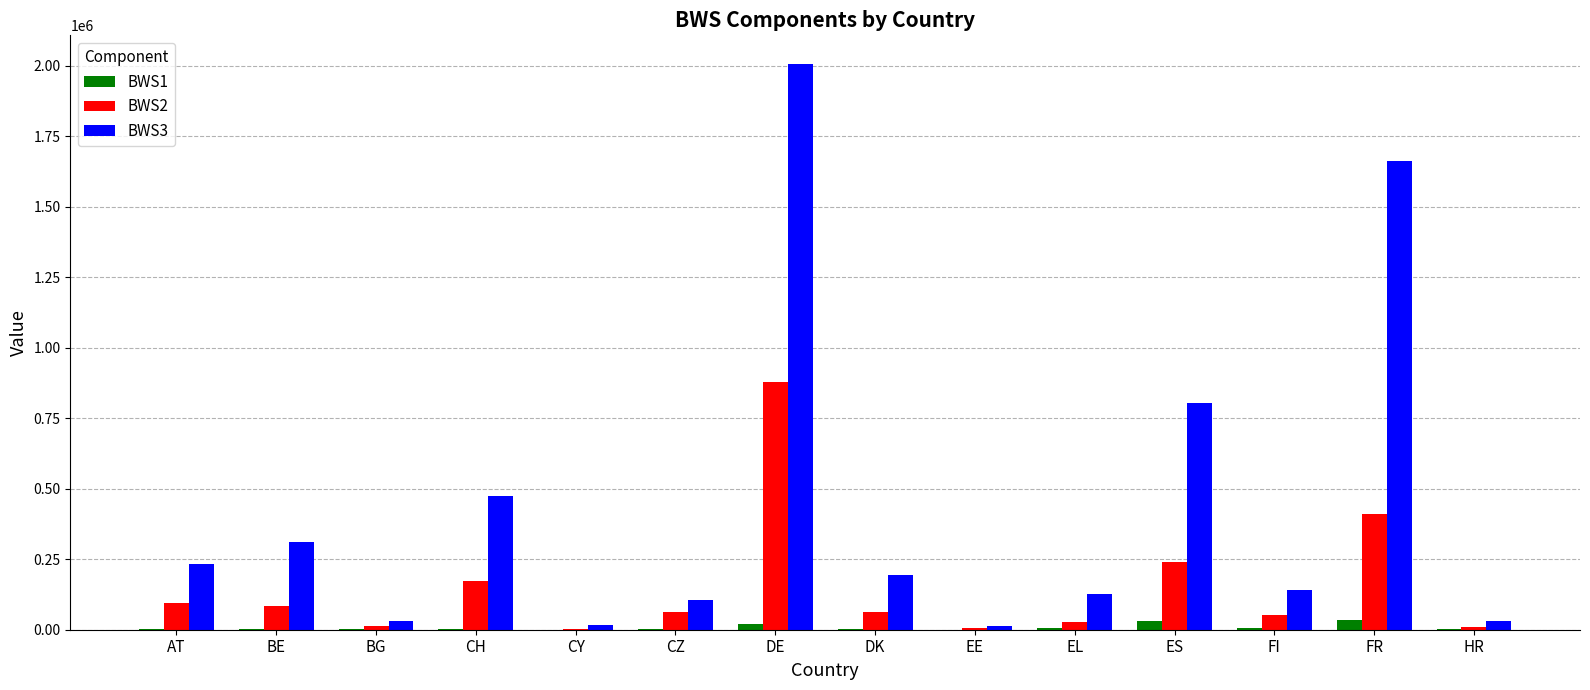

Which series has the largest total across all categories?

BWS3